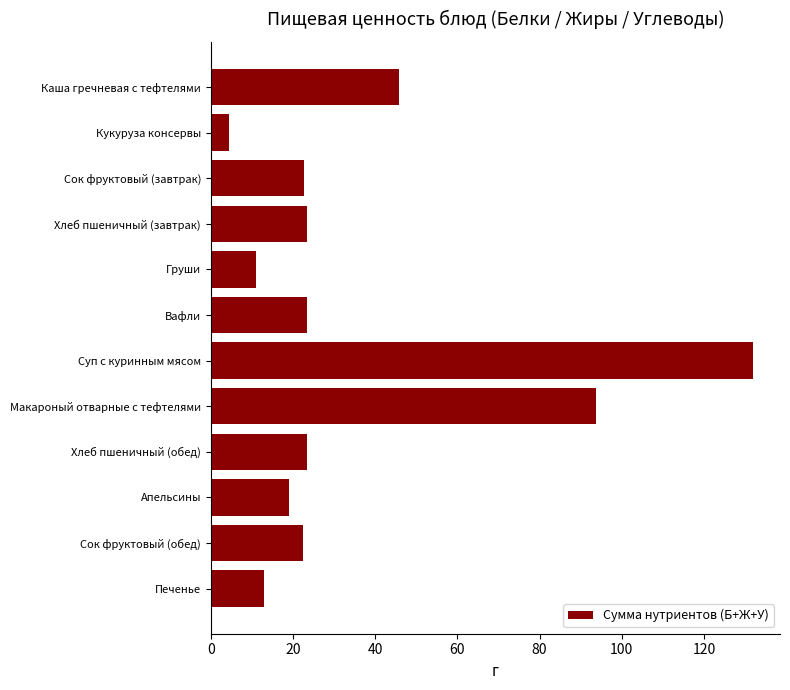

What is the average value?

36.2